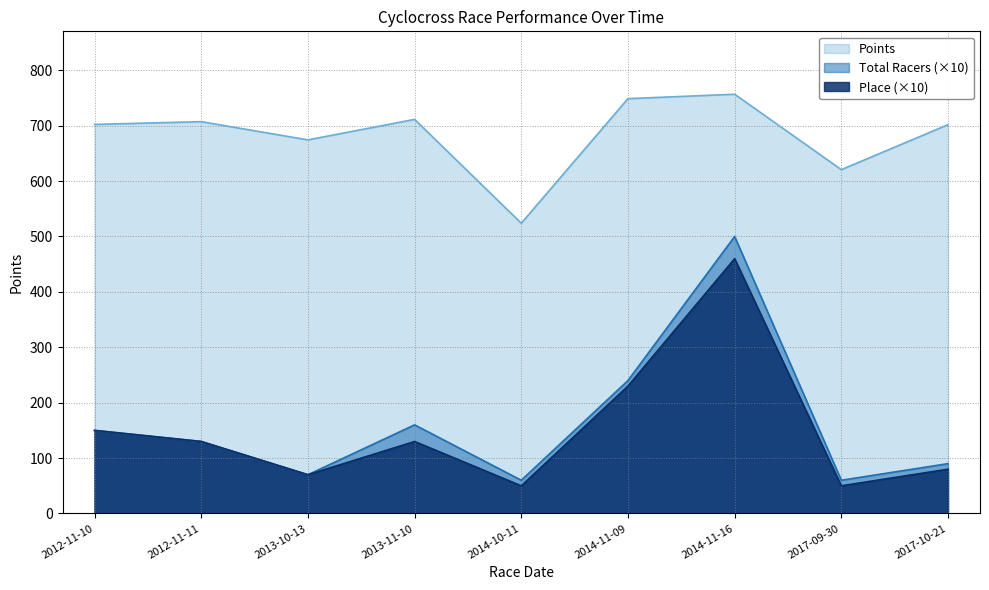

At 2014-11-16, list the series in order from smallest to largest.

Place (×10), Total Racers (×10), Points